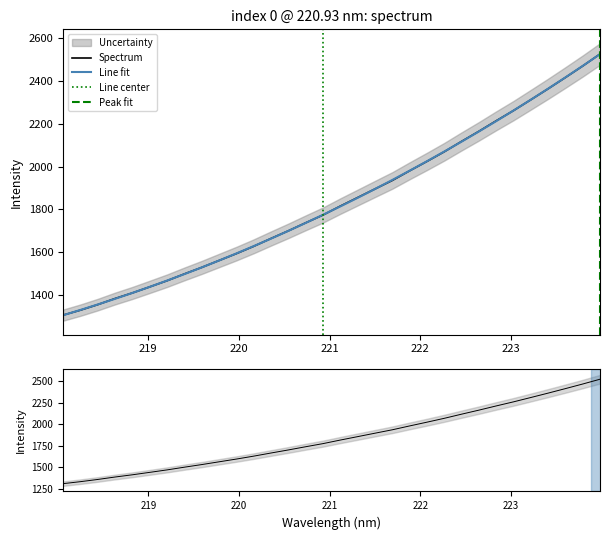

True or false: the data has more than 2 interior local peaks.

False